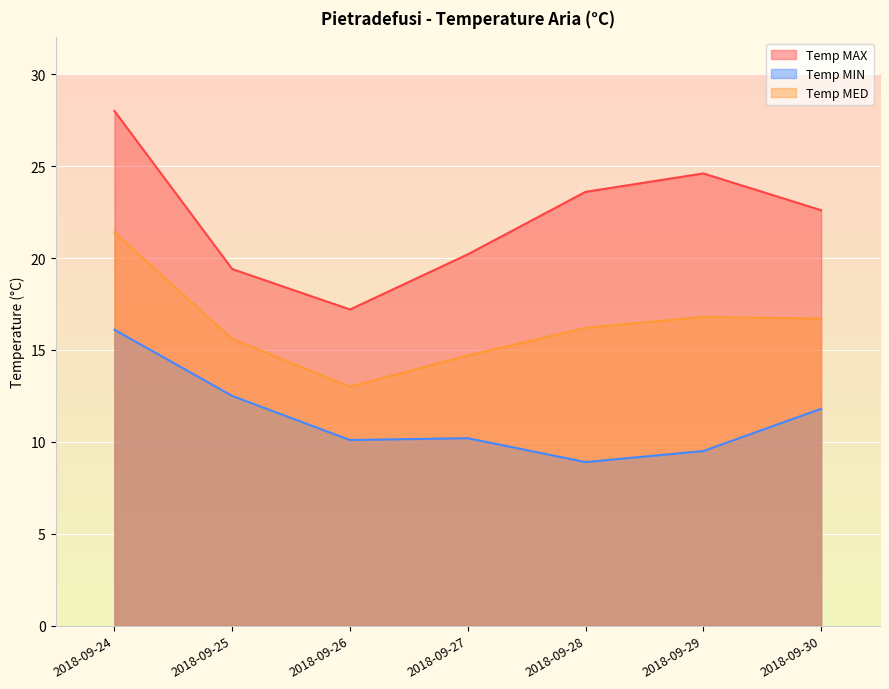

What is the sum of all Temp MIN values?

79.1